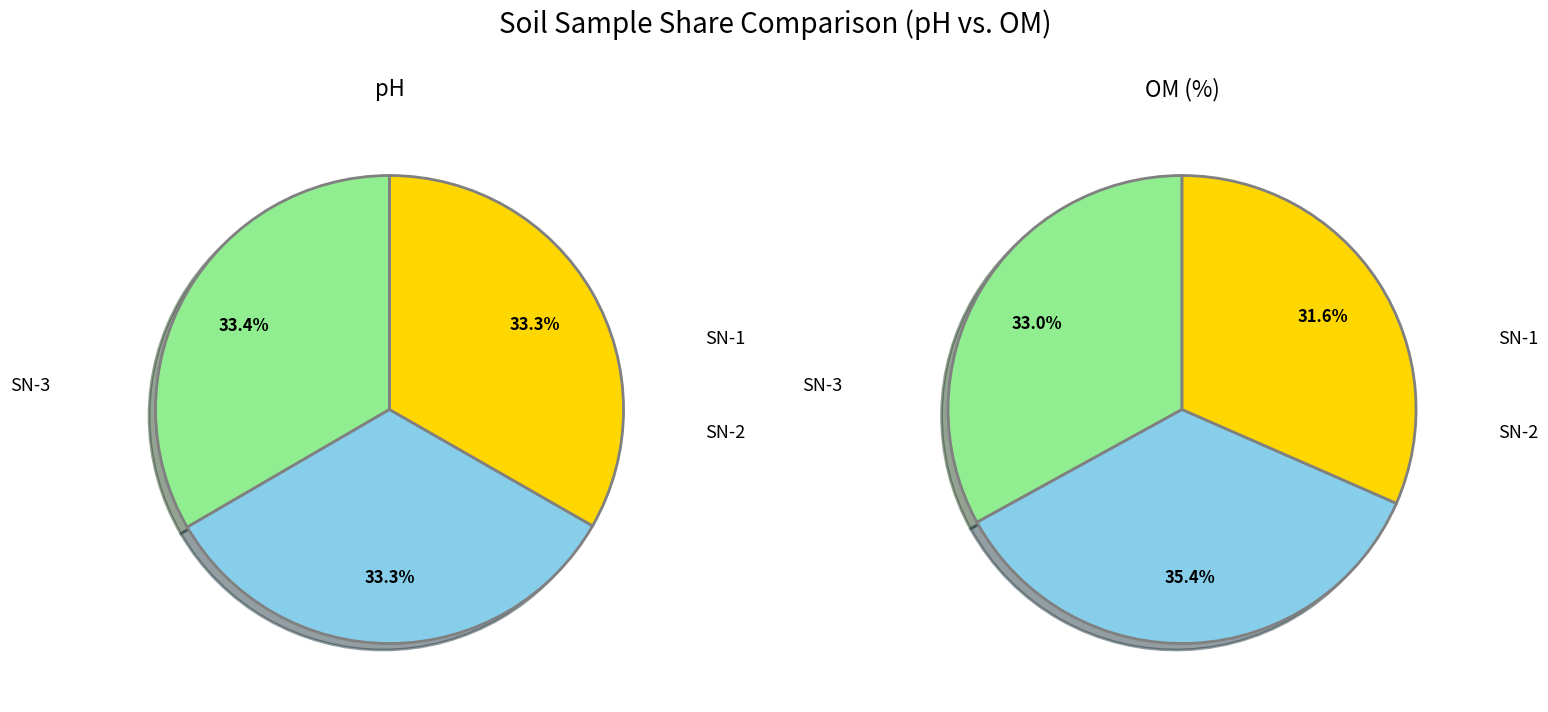

How many slices are in this pie chart?

3